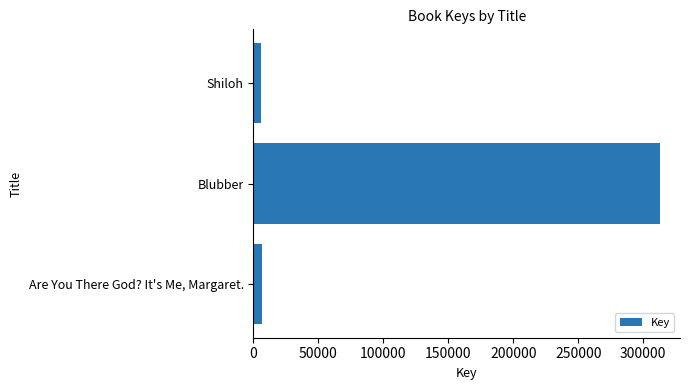

Between Are You There God? It's Me, Margaret. and Blubber, which is larger?

Blubber